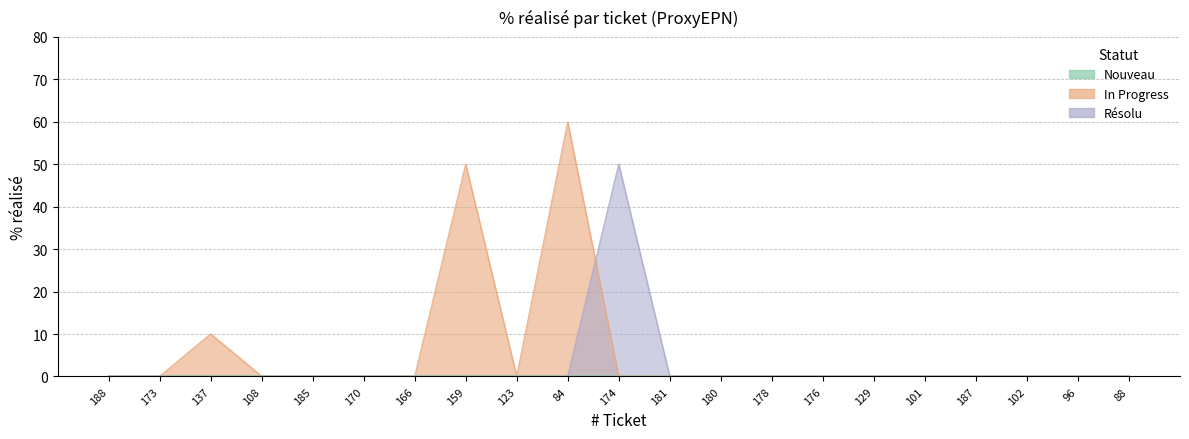

What is the difference between the second highest and second lowest values?

50